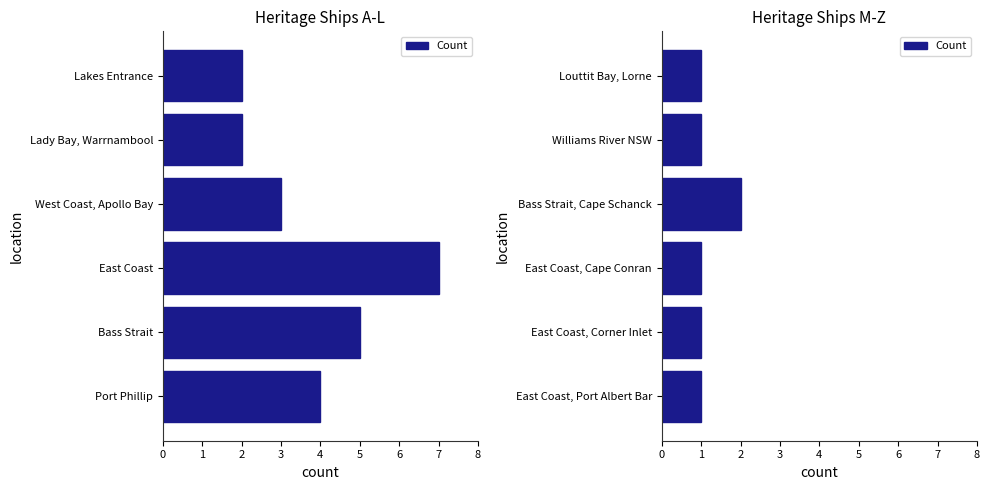

What is the smallest value displayed?

1